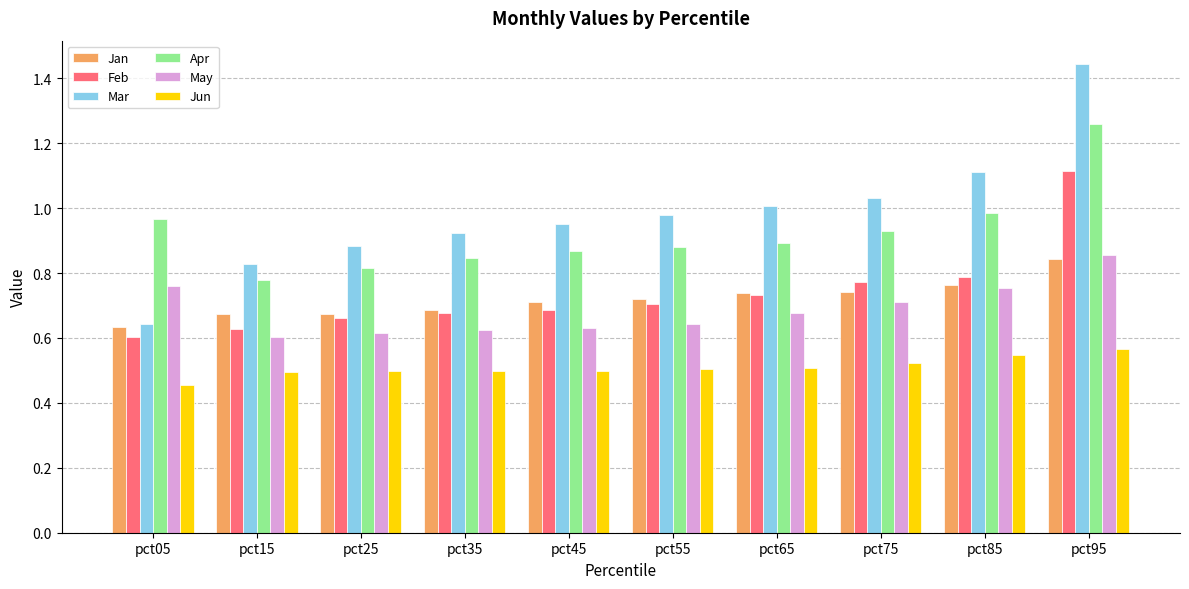

Which category has the lowest value across all series?

pct05